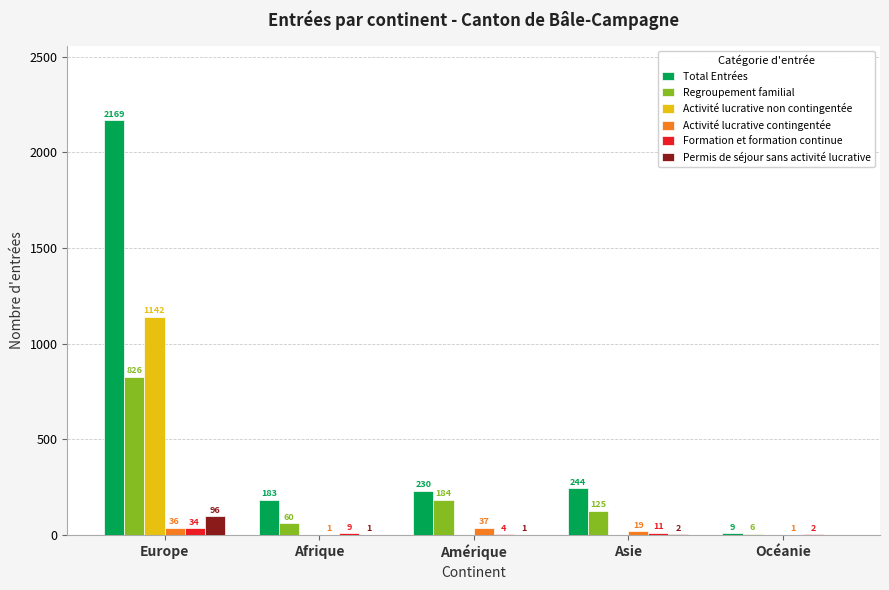

Reading left to right, list all the values displayed in this chart.

Total Entrées: Europe=2169	Afrique=183	Amérique=230	Asie=244	Océanie=9
Regroupement familial: Europe=826	Afrique=60	Amérique=184	Asie=125	Océanie=6
Activité lucrative non contingentée: Europe=1142	Afrique=0	Amérique=0	Asie=0	Océanie=0
Activité lucrative contingentée: Europe=36	Afrique=1	Amérique=37	Asie=19	Océanie=1
Formation et formation continue: Europe=34	Afrique=9	Amérique=4	Asie=11	Océanie=2
Permis de séjour sans activité lucrative: Europe=96	Afrique=1	Amérique=1	Asie=2	Océanie=0